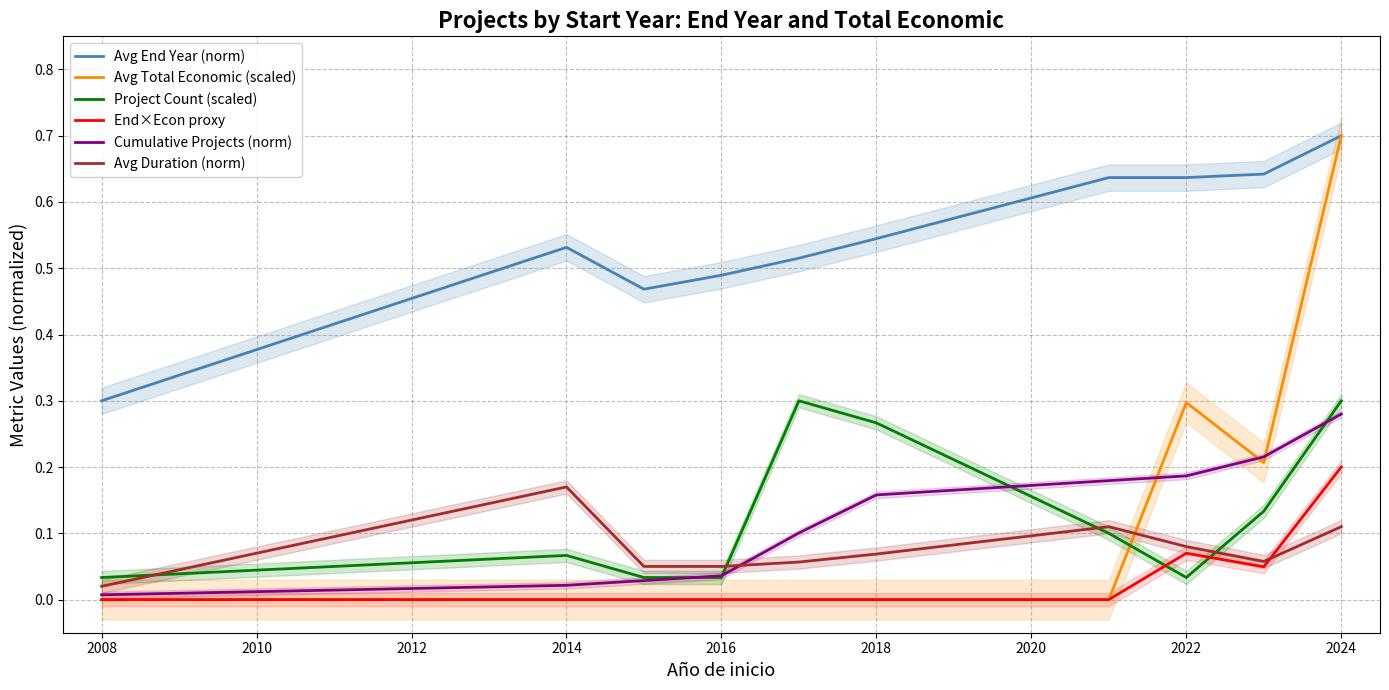

How many lines are shown in the chart?

6